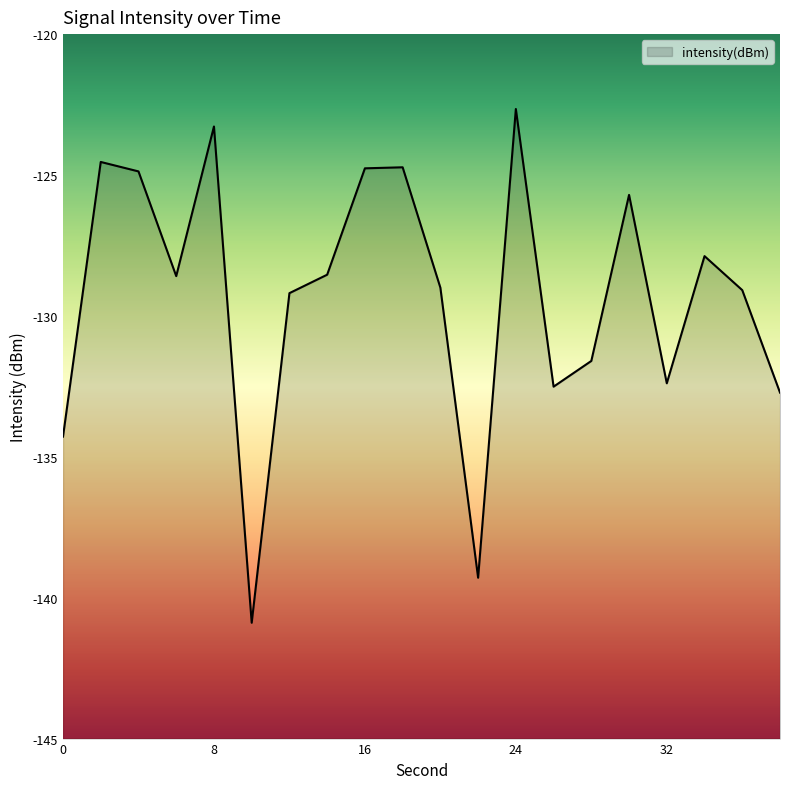

How many data points does each series have?

20